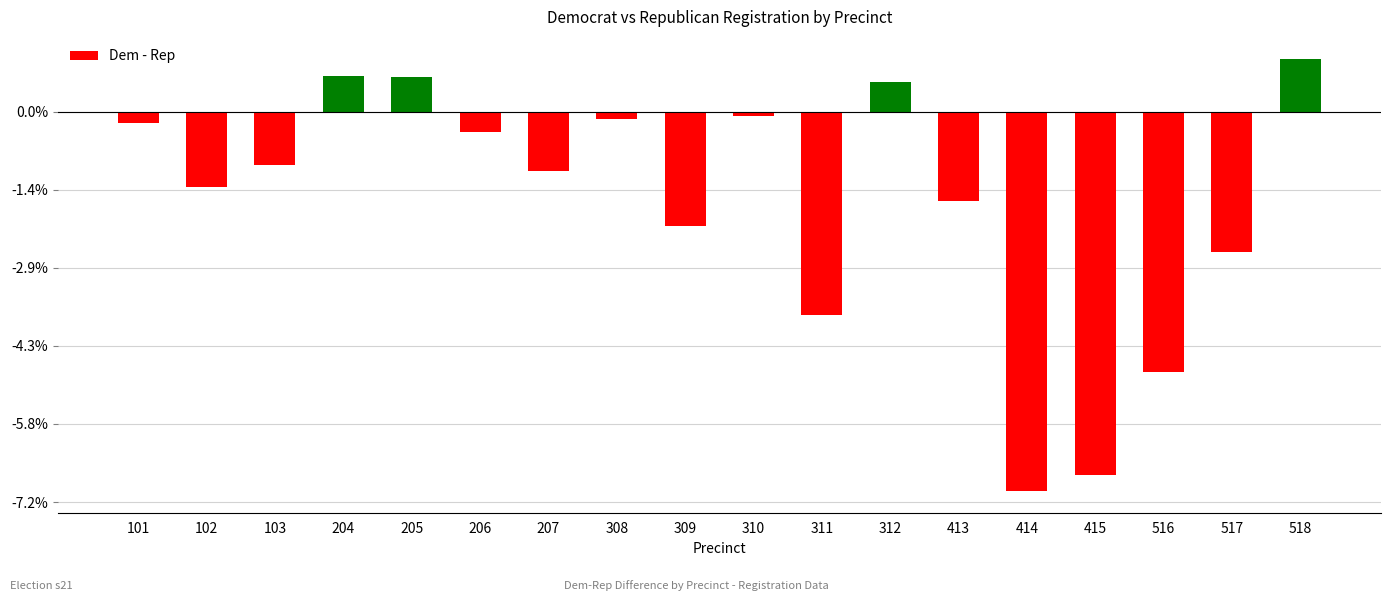

Does the chart contain any negative values?

Yes